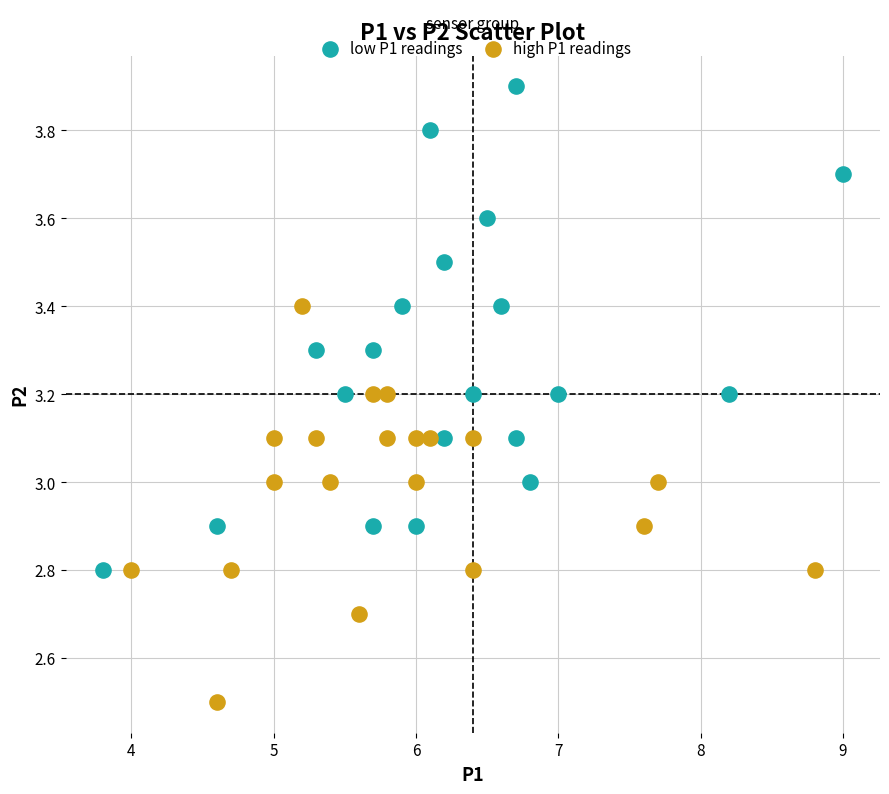

Which series reaches the minimum Y coordinate?

high P1 readings